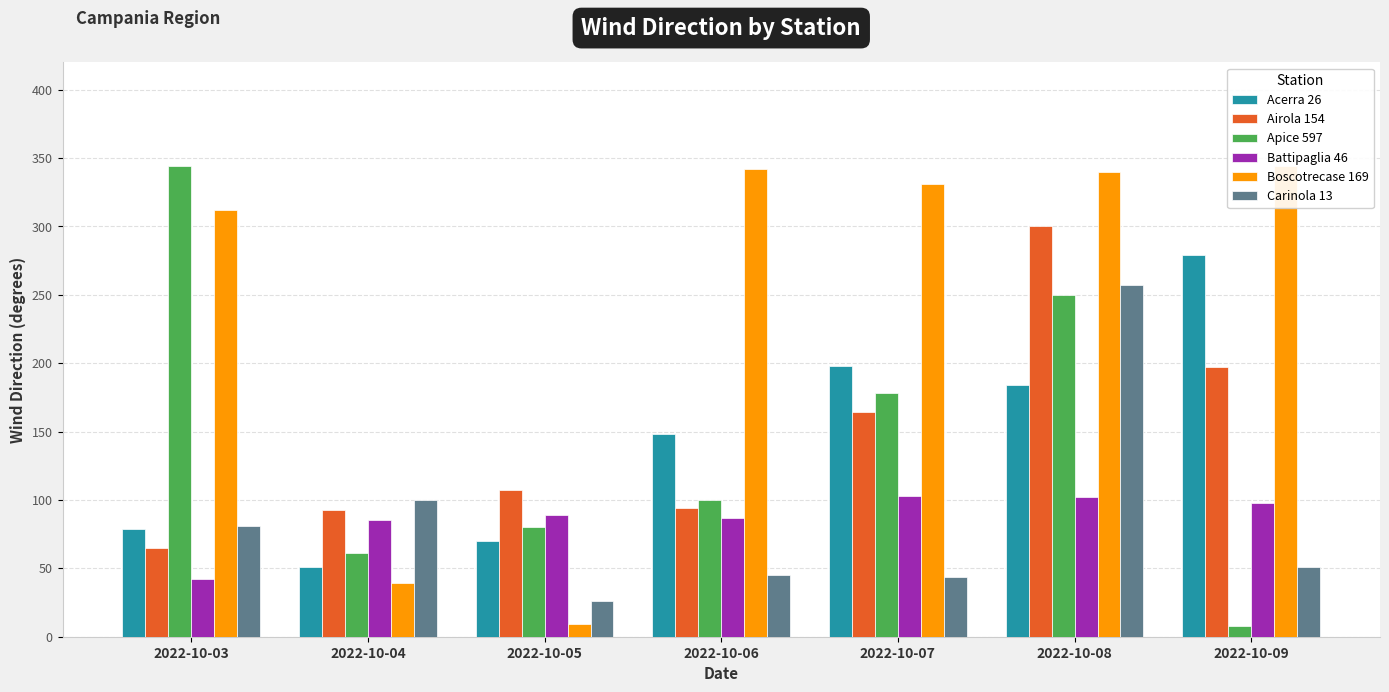

At which label is Apice 597 closest to 176?

2022-10-07